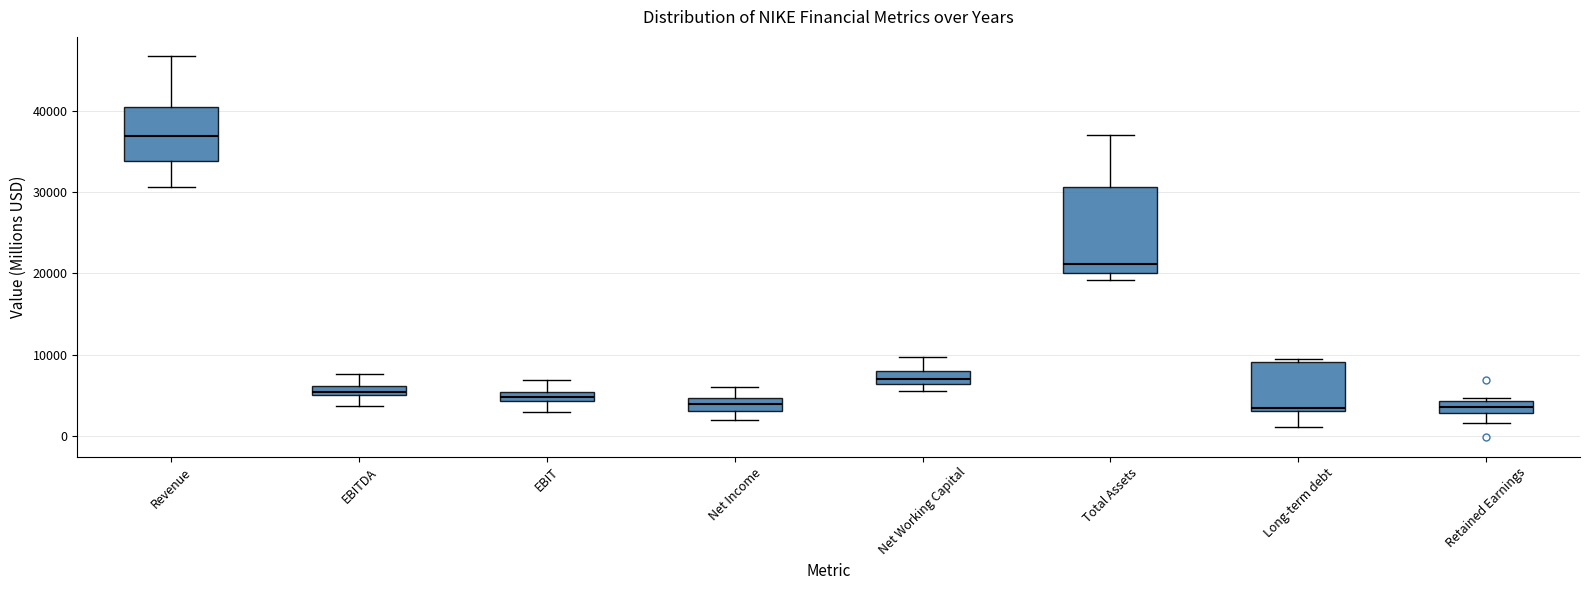

Which box has the highest median line?

Revenue